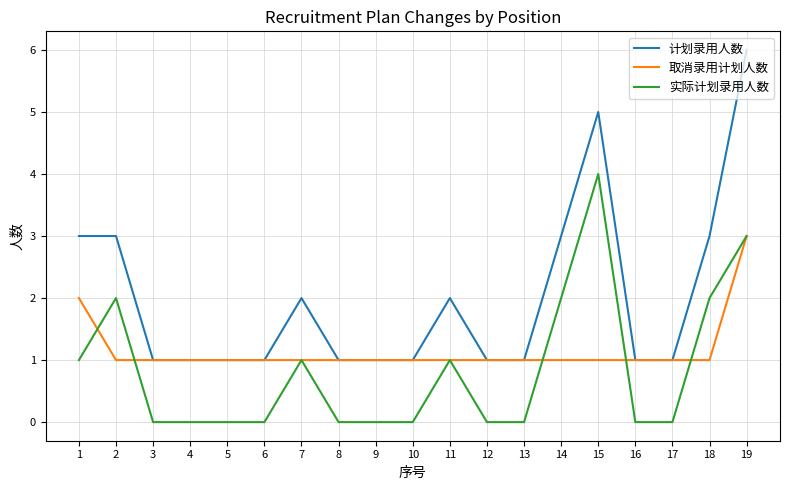

True or false: 计划录用人数 and 实际计划录用人数 intersect in this chart.

False